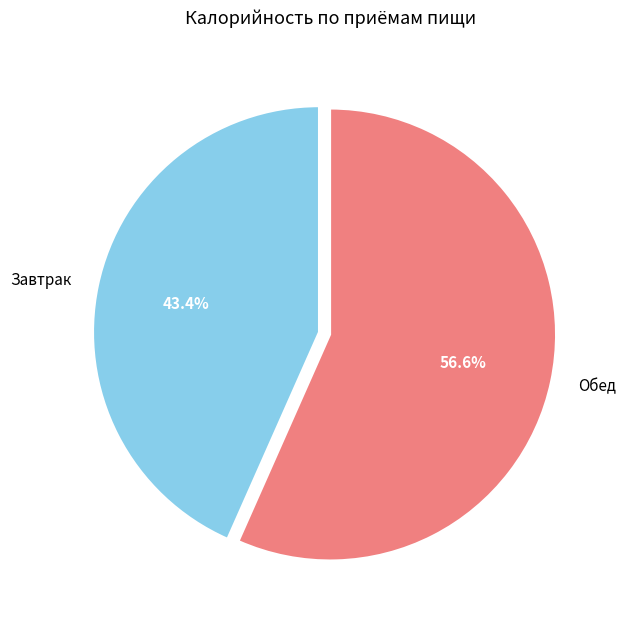

Approximately how many times larger is the value at Обед compared to Завтрак?

1.3